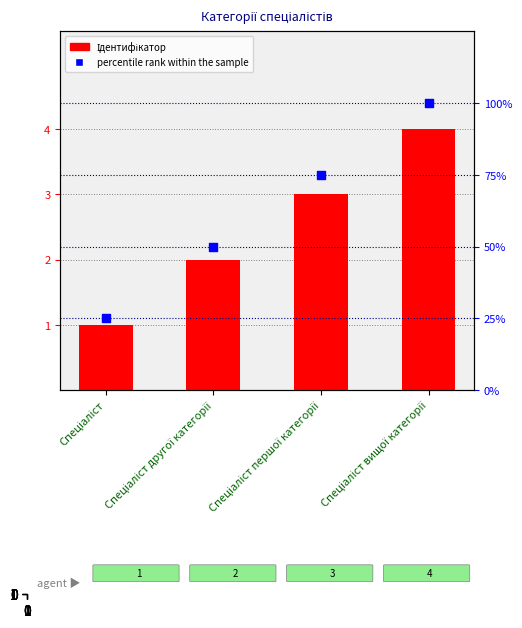

What are all the series names shown in the legend?

Ідентифікатор, percentile rank within the sample